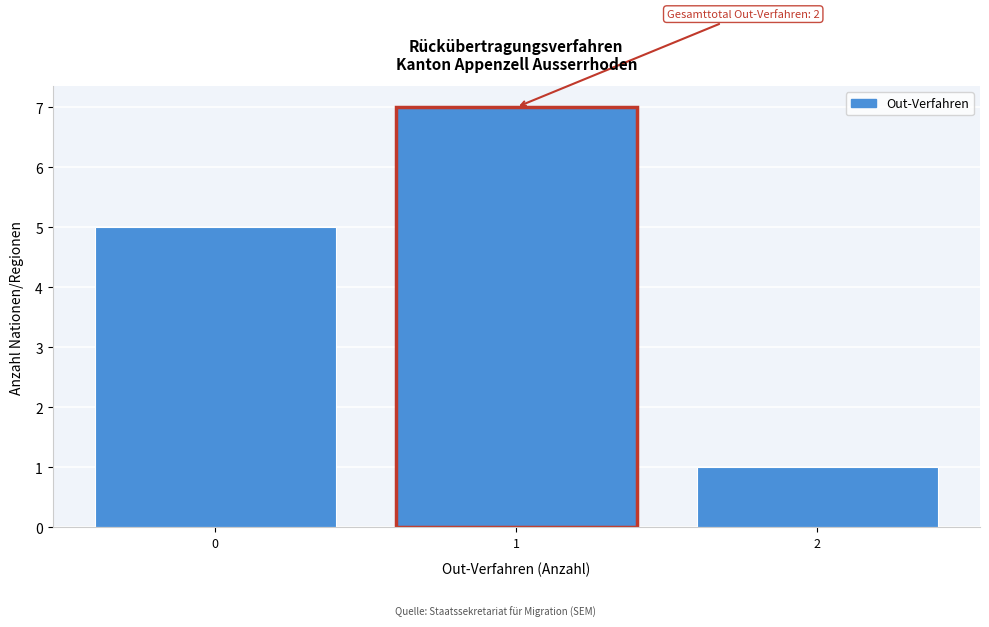

Reading right to left, transcribe all the data shown in this chart.

2=1	1=7	0=5